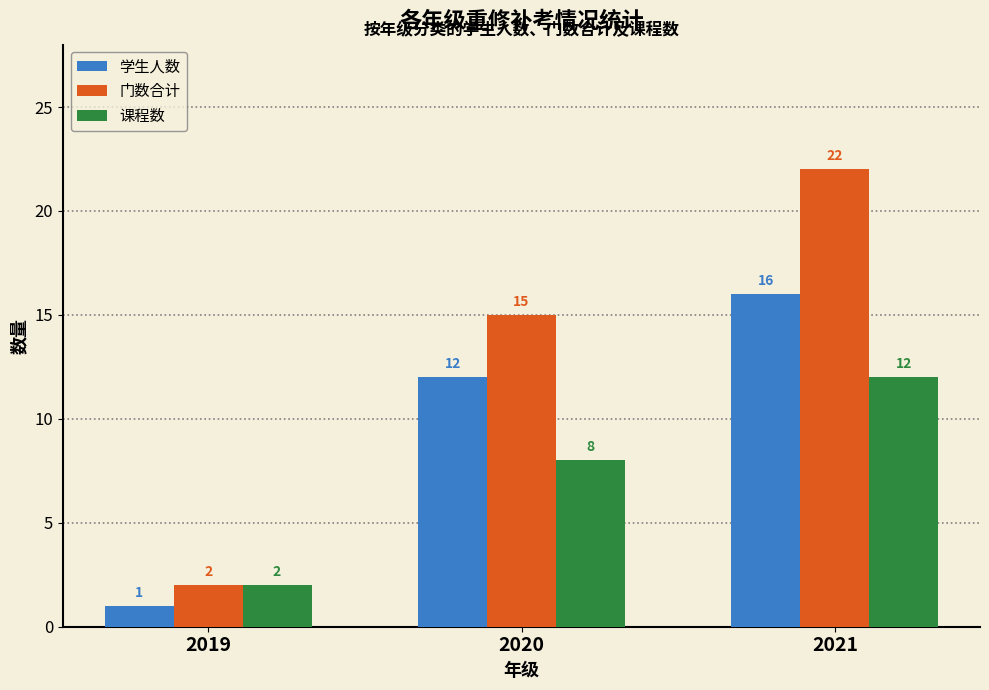

Which category has the highest value across all series?

2021